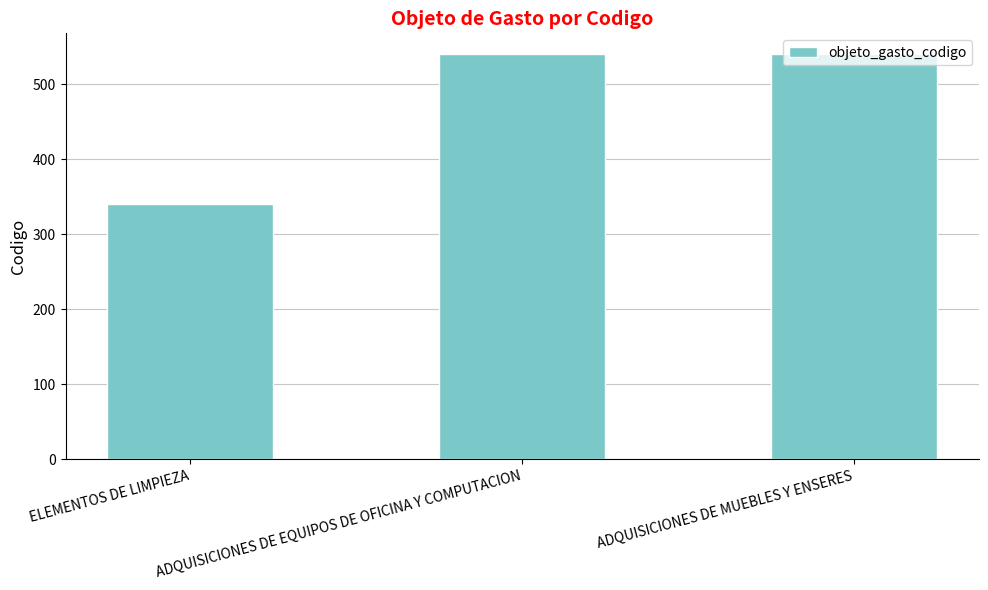

True or false: the data shows 446 at ELEMENTOS DE LIMPIEZA.

False